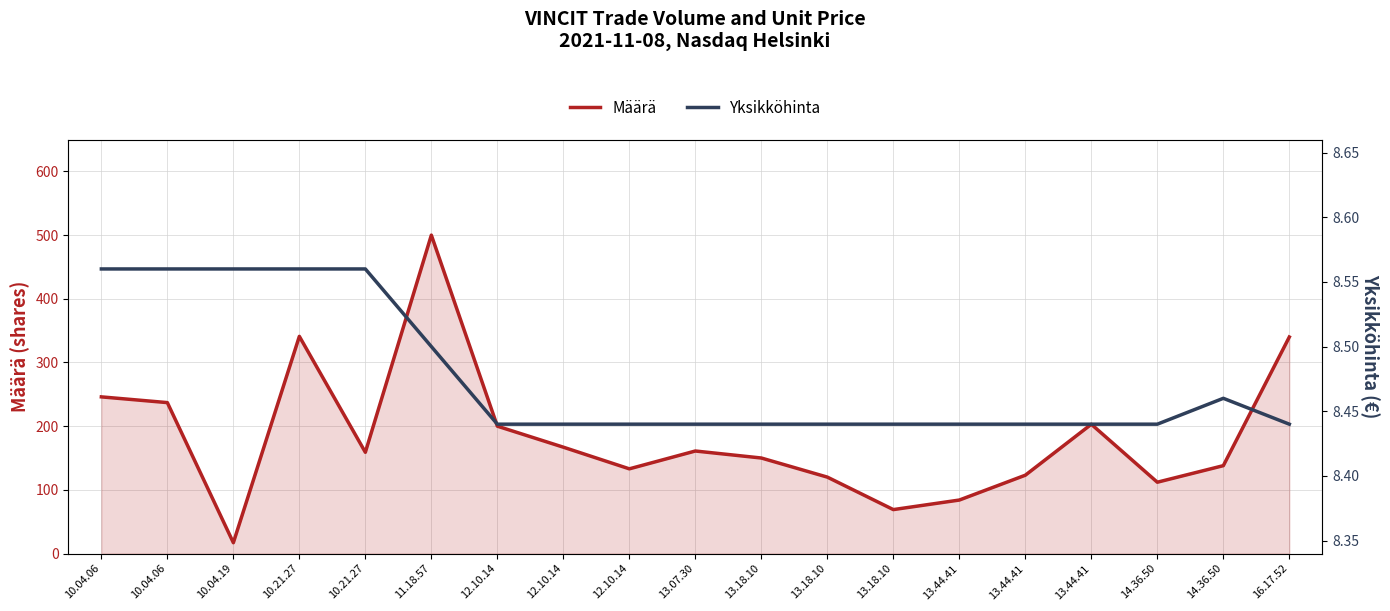

True or false: Yksikköhinta and Määrä cross at least once.

False